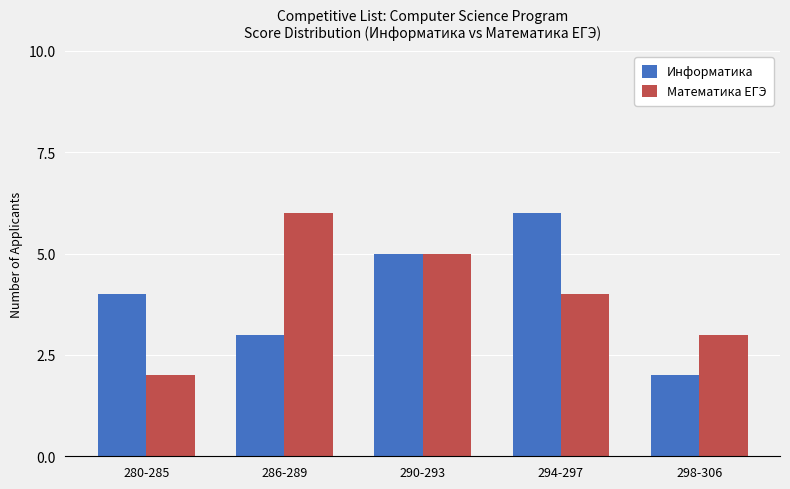

At 280-285, list the series in order from smallest to largest.

Математика ЕГЭ, Информатика